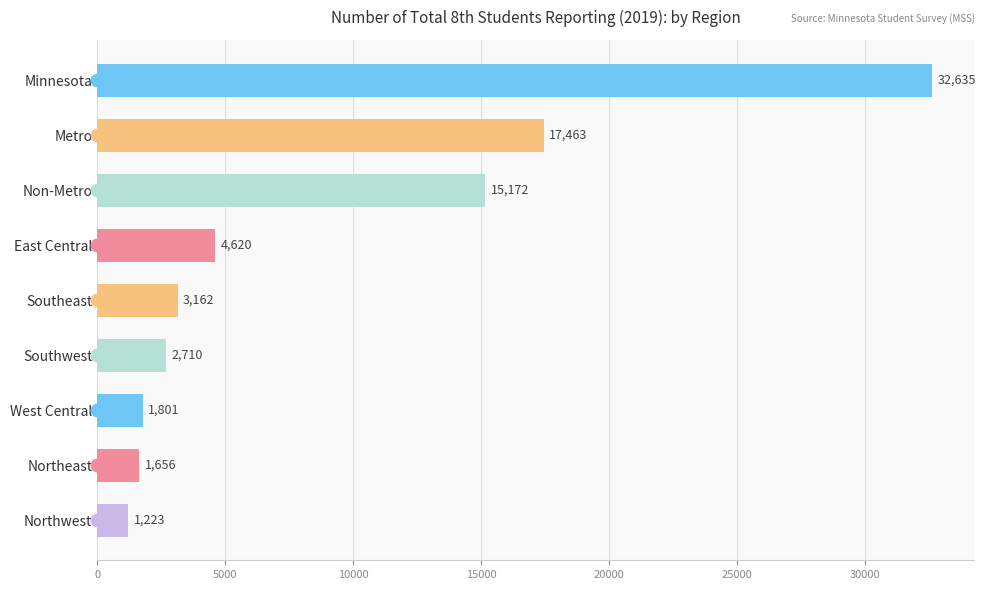

How many data points are less than 3162?

4